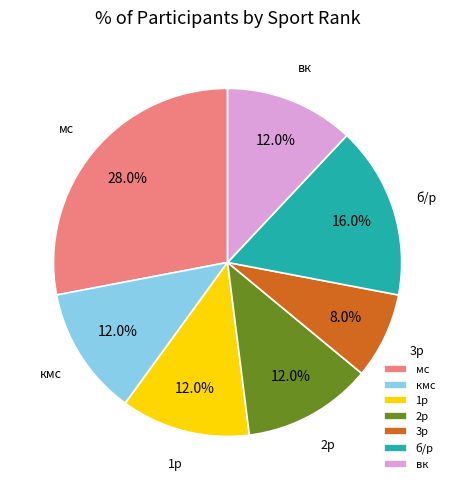

To the nearest percent, what is the average slice percentage?

14%